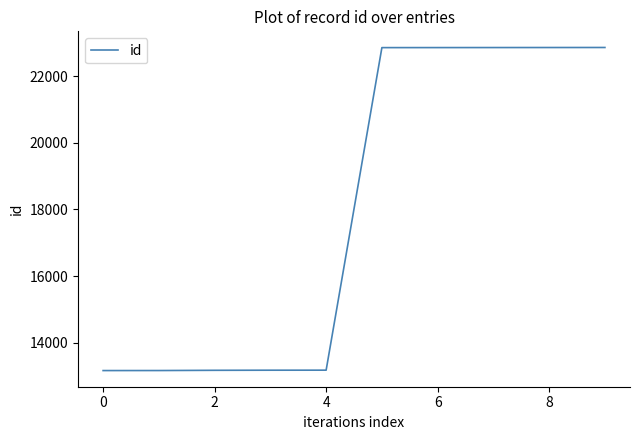

What is the minimum value shown in the chart?

13166